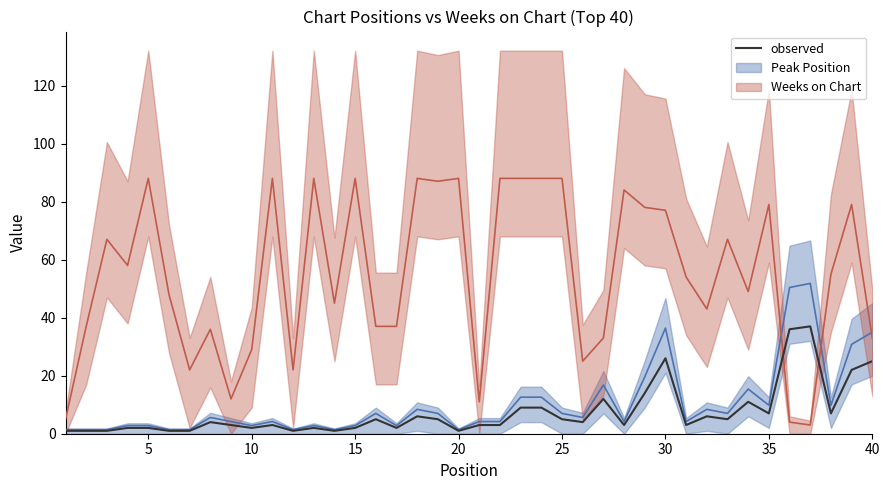

Is it true that observed equals 5 at 25?

True